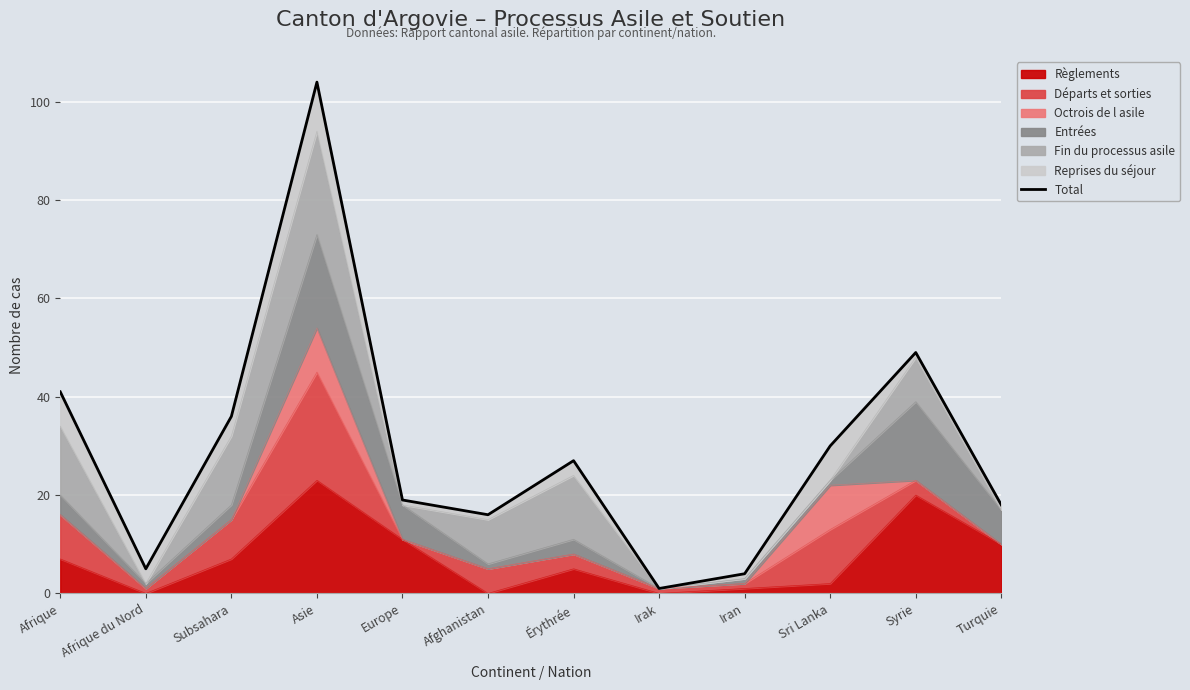

Is it true that the value at Asie is 104?

True